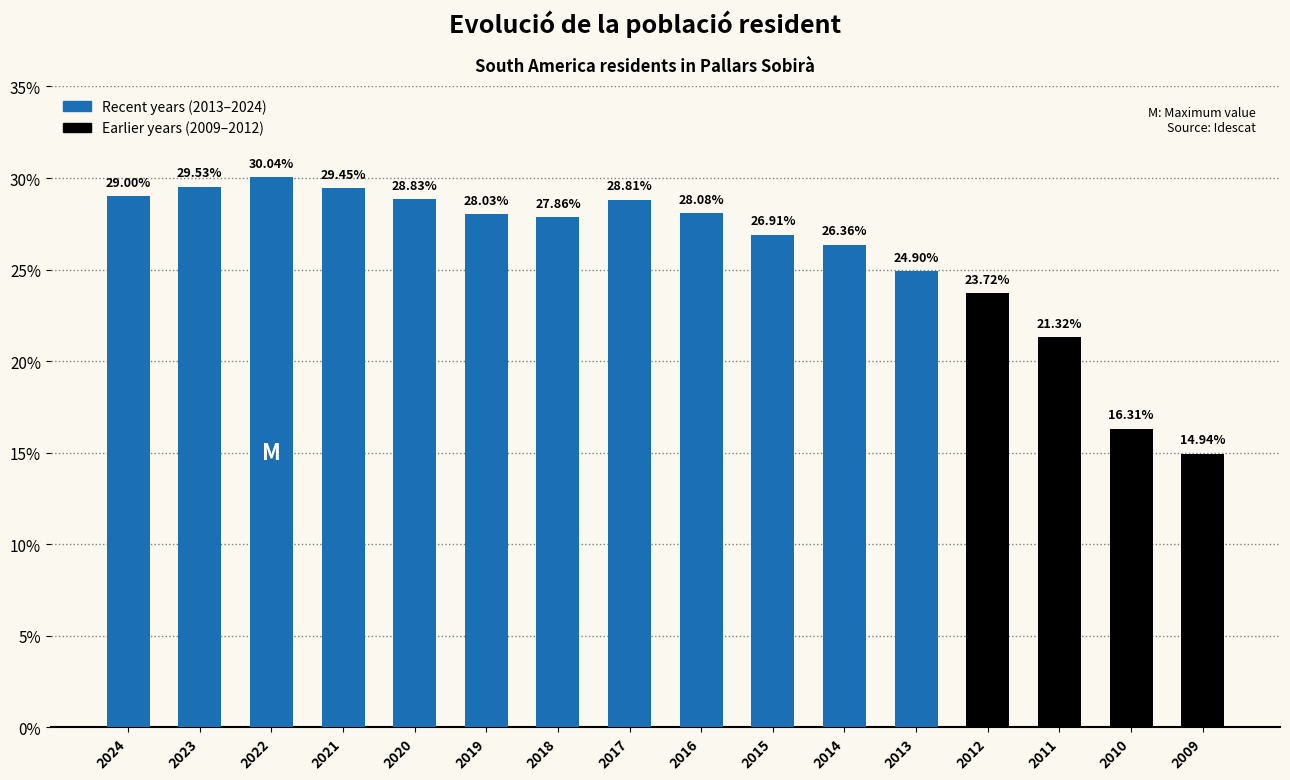

What is the value of the 1st bar from the left?

29.0